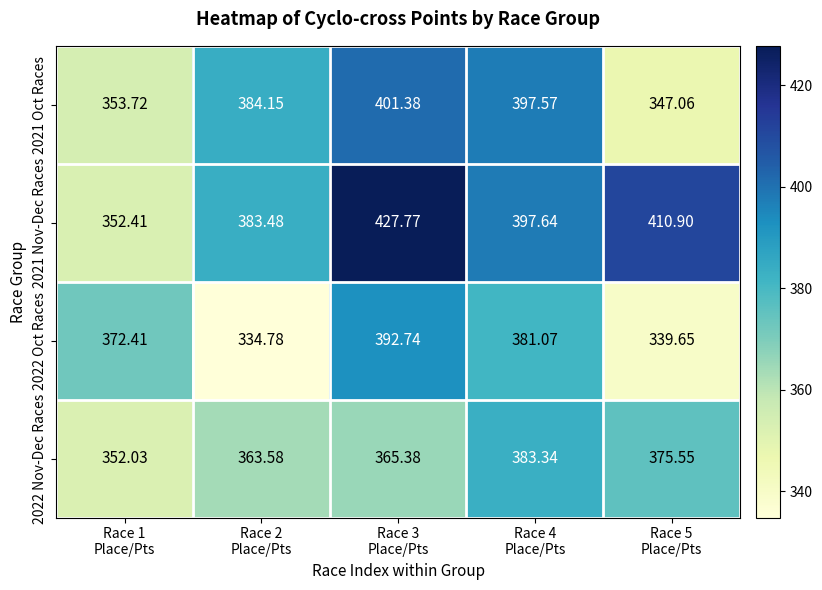

What is the total value across all series at Race 3
Place/Pts?

1587.3